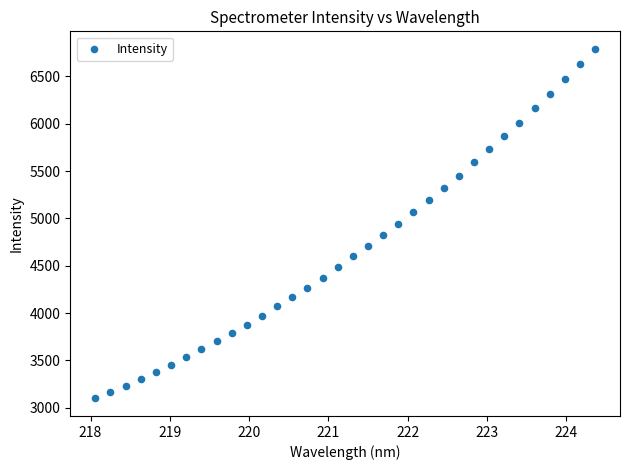

What is the range of X values (max minus min)?

6.3